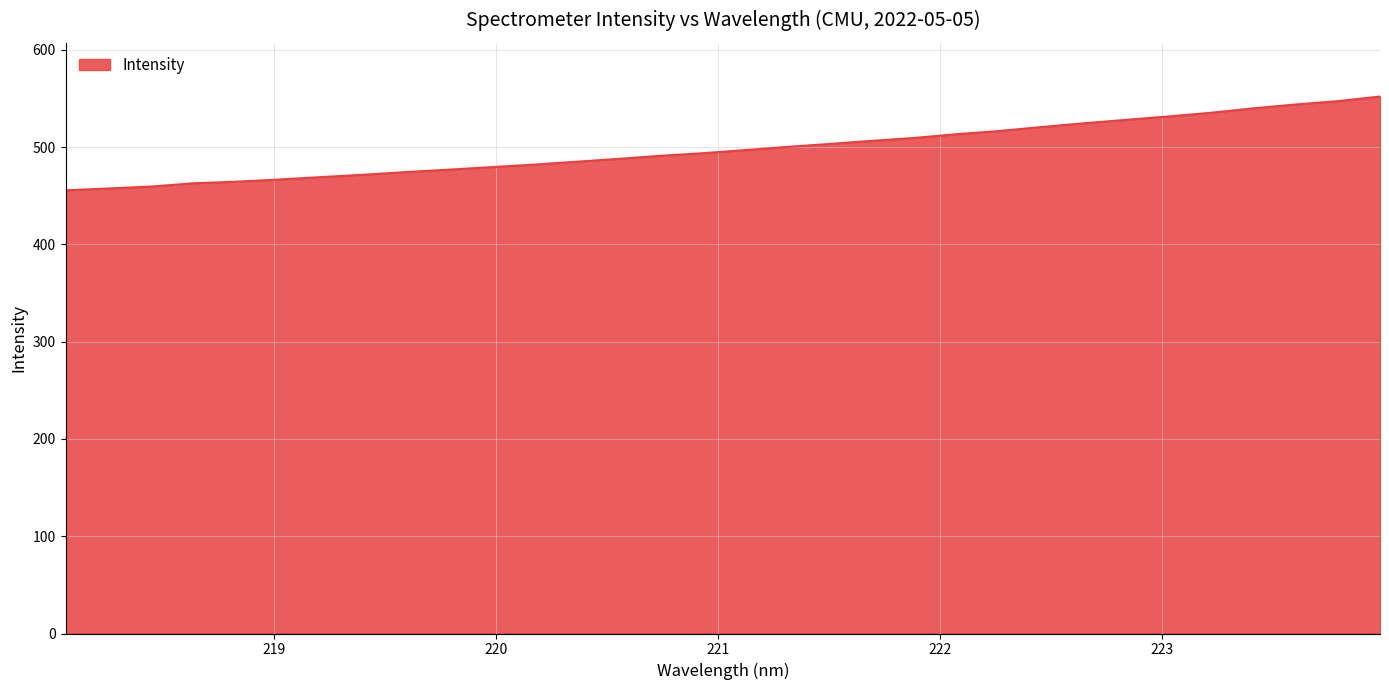

What is the average value?

498.3